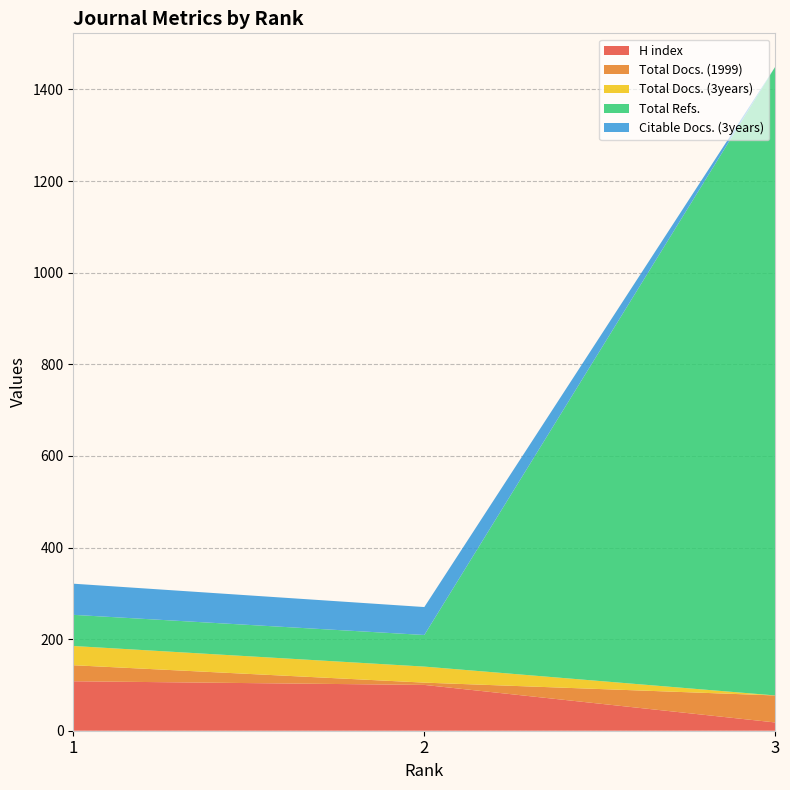

Reading left to right, what are all the values shown in this chart?

H index: 1=108	2=100	3=18
Total Docs. (1999): 1=35	2=5	3=59
Total Docs. (3years): 1=42	2=35	3=0
Total Refs.: 1=68	2=69	3=1373
Citable Docs. (3years): 1=68	2=61	3=0